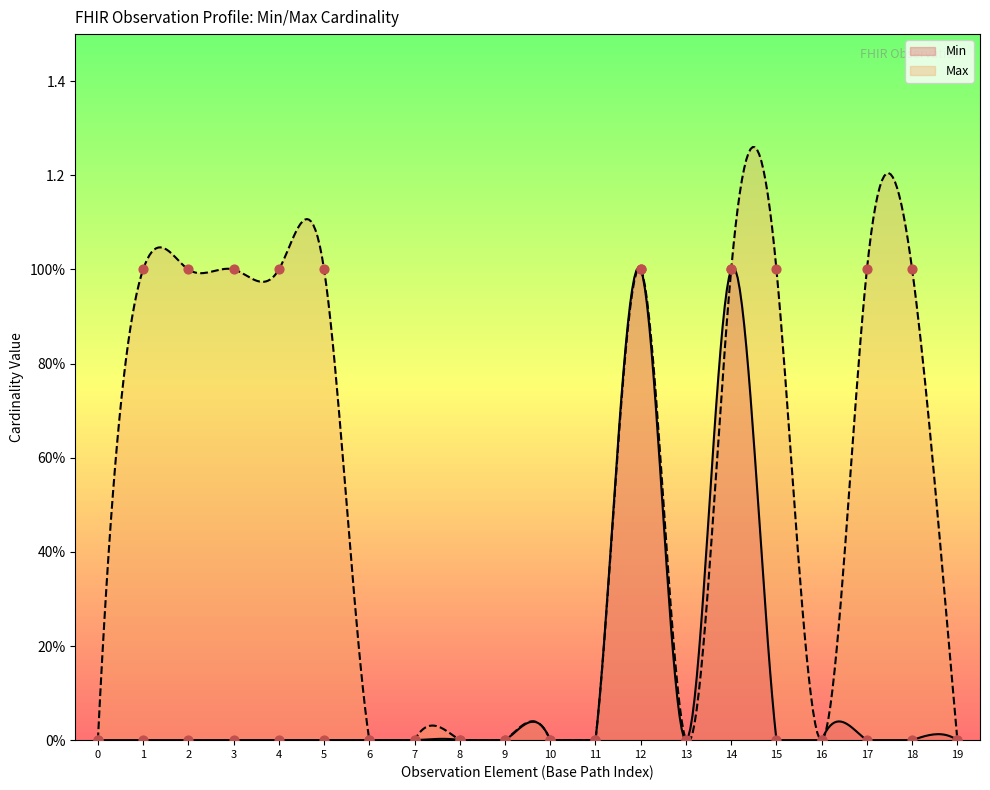

Which series has the largest total across all categories?

Max